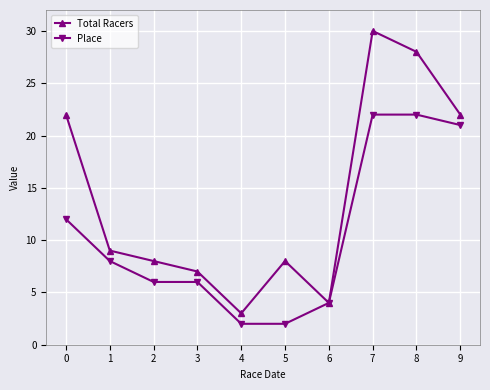

What is the smallest value displayed?

2